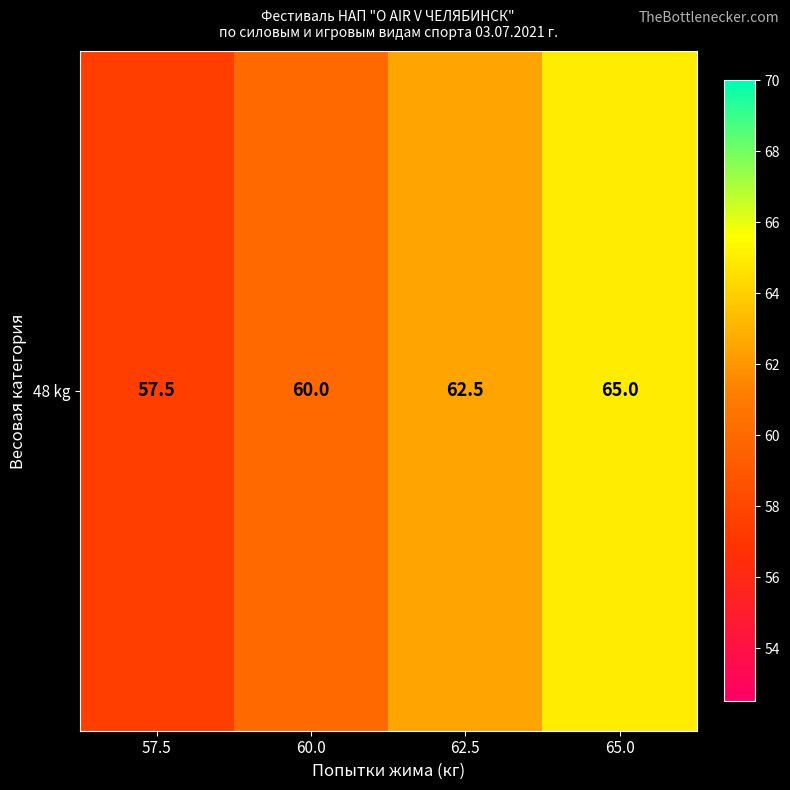

Reading left to right, transcribe all the data shown in this chart.

57.5=57.5	60.0=60.0	62.5=62.5	65.0=65.0